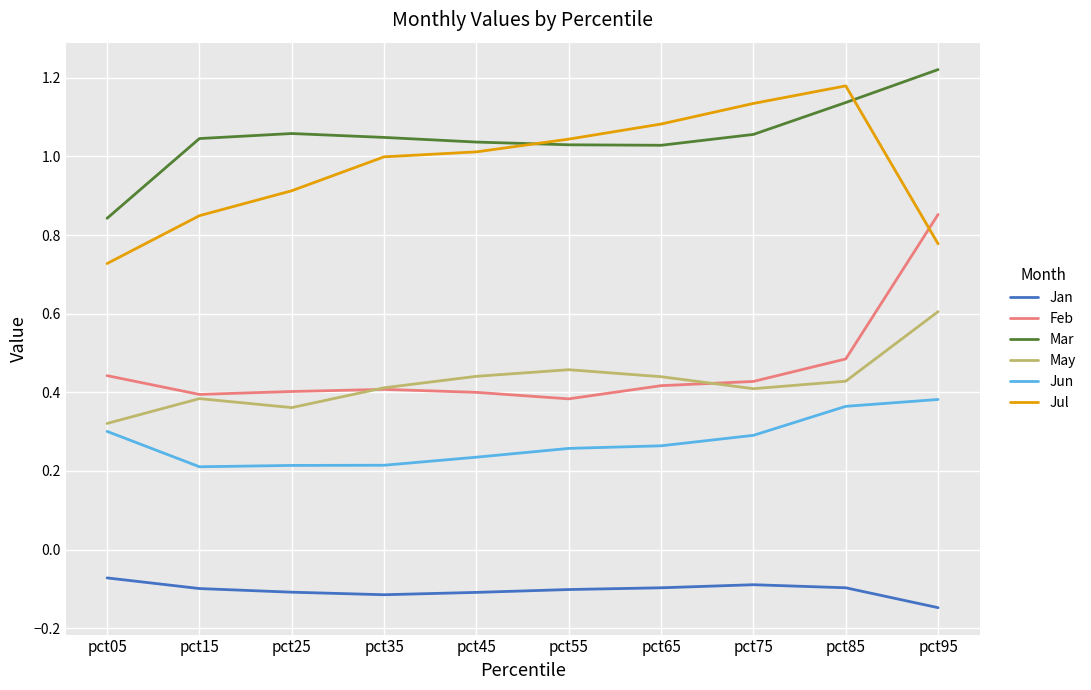

At pct85, list the series in order from smallest to largest.

Jan, Jun, May, Feb, Mar, Jul